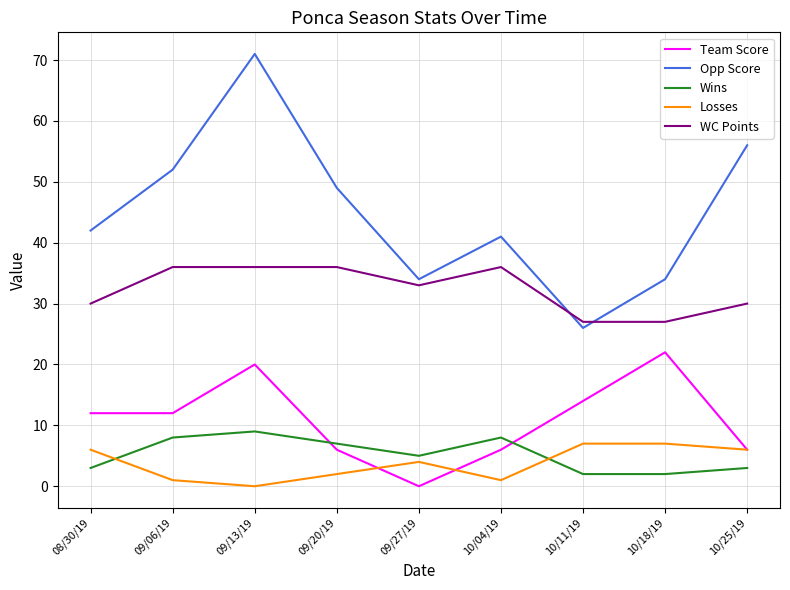

Between which two adjacent categories do Losses and Wins first intersect?

08/30/19 and 09/06/19